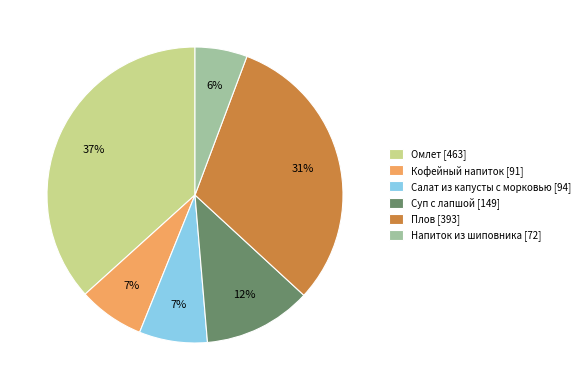

To the nearest percent, what percentage of the pie is Салат из капусты с морковью?

7%